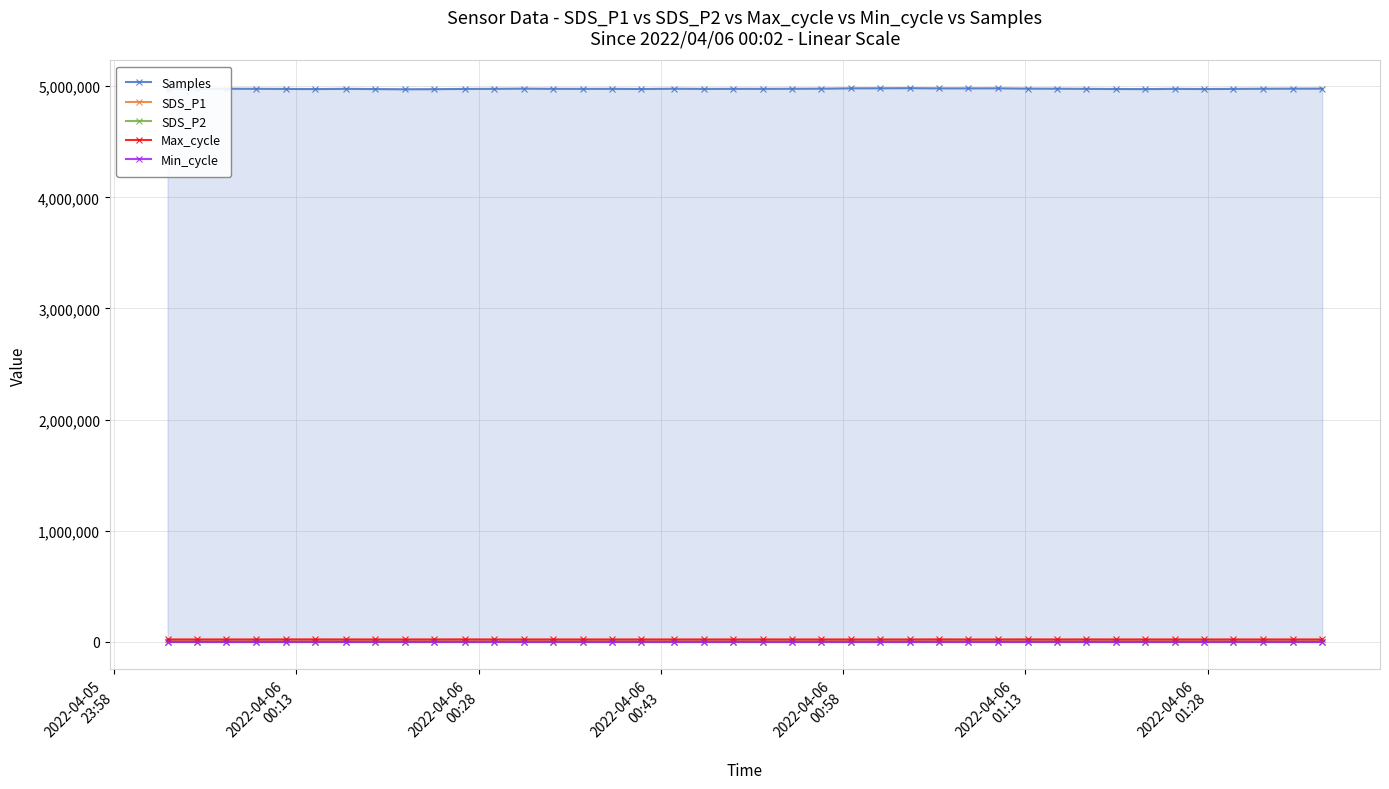

At how many categories does at least one series exceed 4255252?

40